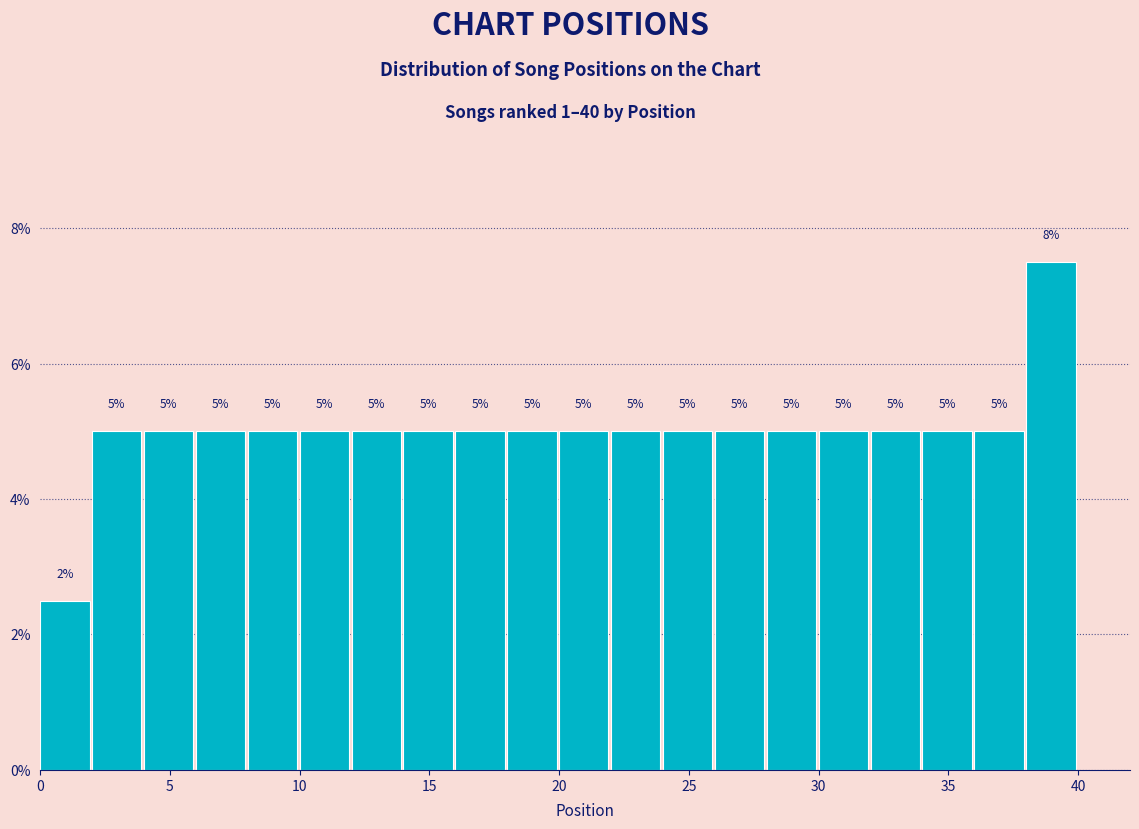

Over which range of the x-axis is the bar tallest?

38 to 40